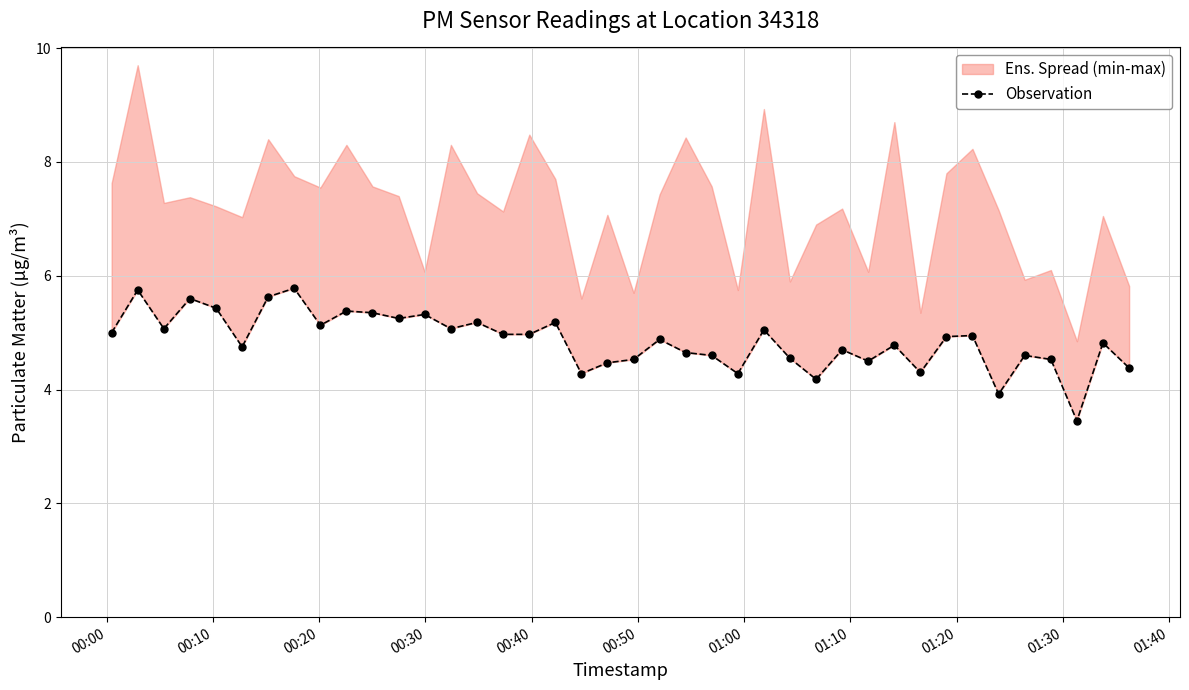

True or false: the data shows 8.6 at 00:20.

False